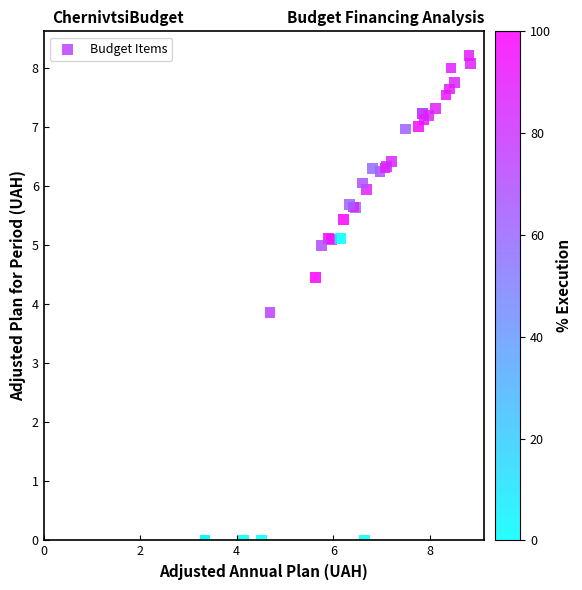

What Y value in the scatter plot is closest to 4?

3.9